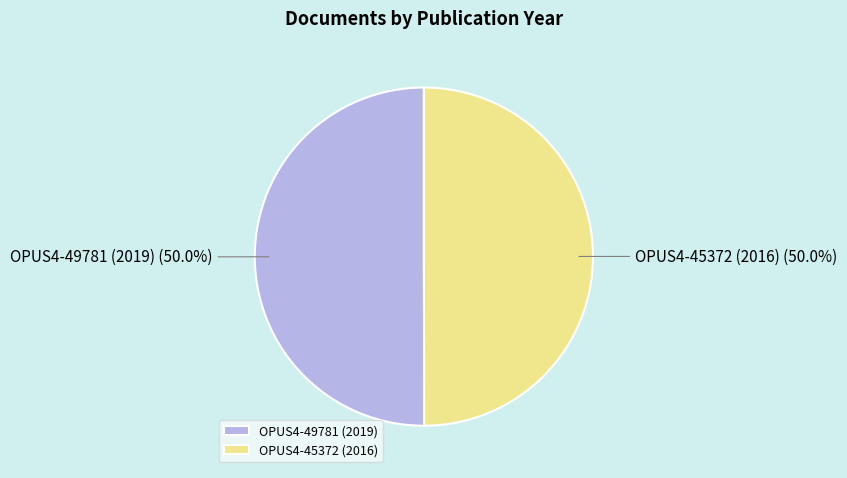

What percentage do OPUS4-45372 (2016) and OPUS4-49781 (2019) together represent?

100.0%